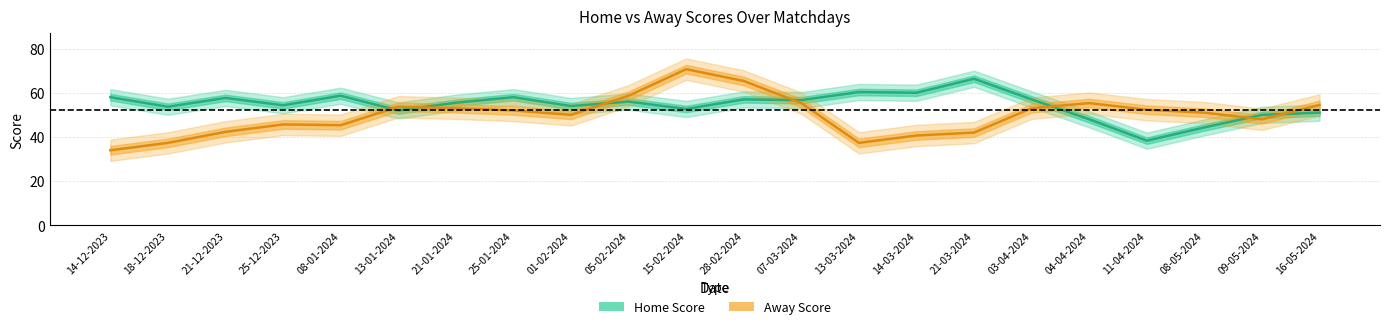

At which label does Home Score reach its peak?

21-03-2024